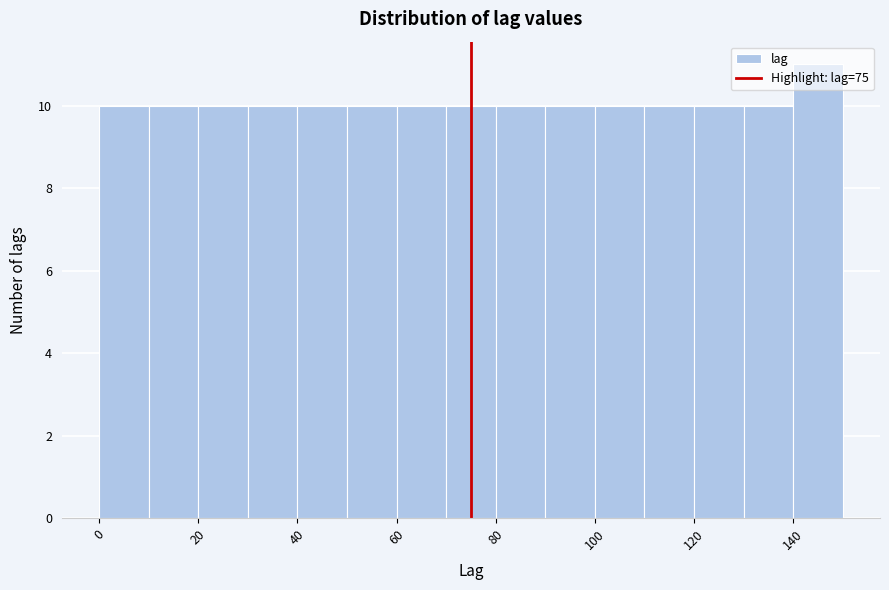

What is the height of the bar covering 0 to 10 on the x-axis? The values are not printed on the chart, so give them approximately, as read against the axis.

10